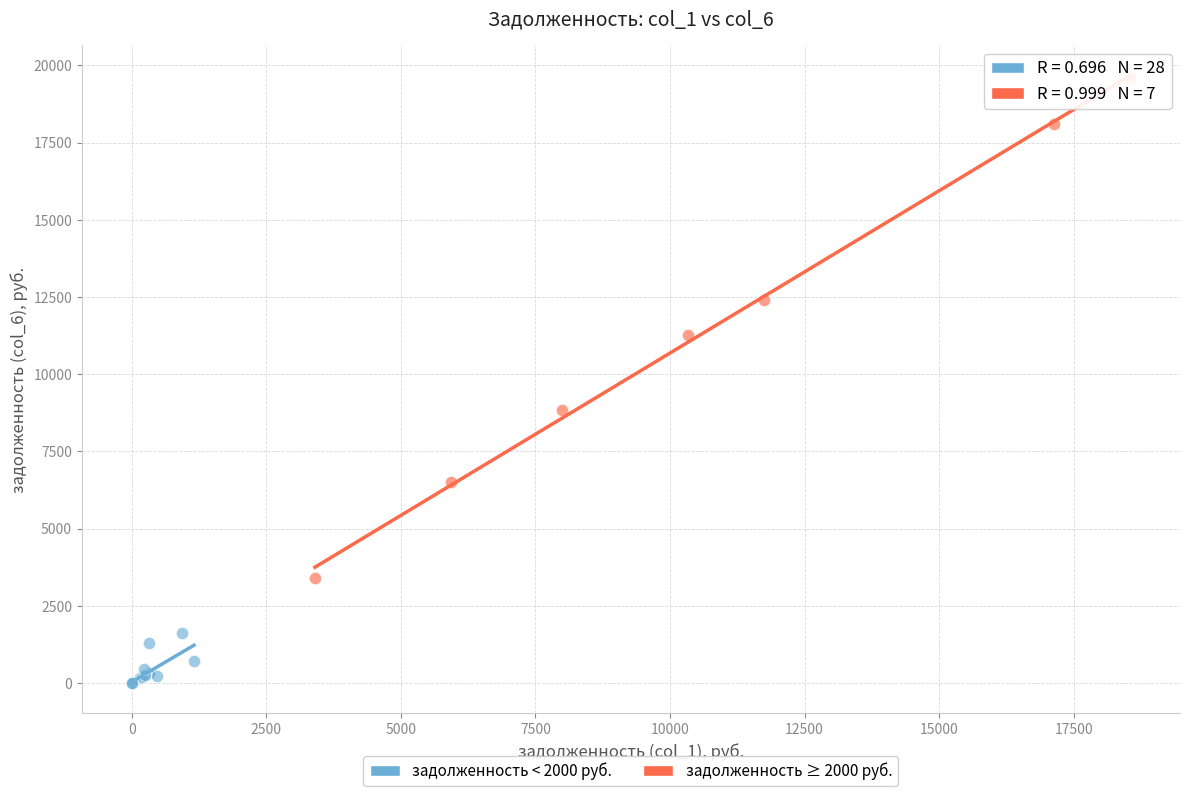

Which series reaches the maximum Y coordinate?

задолженность ≥ 2000 руб.